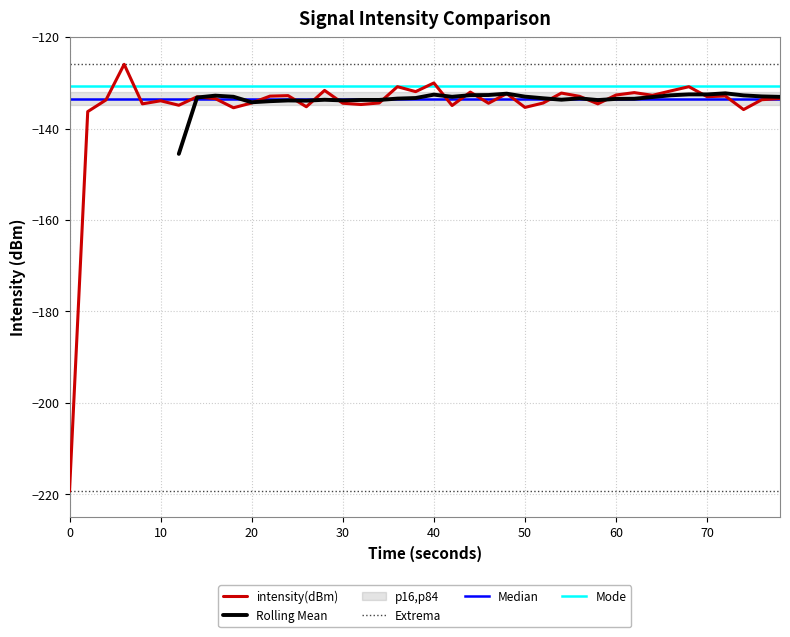

The value of intensity(dBm) at 70 is -225.9. True or false?

False